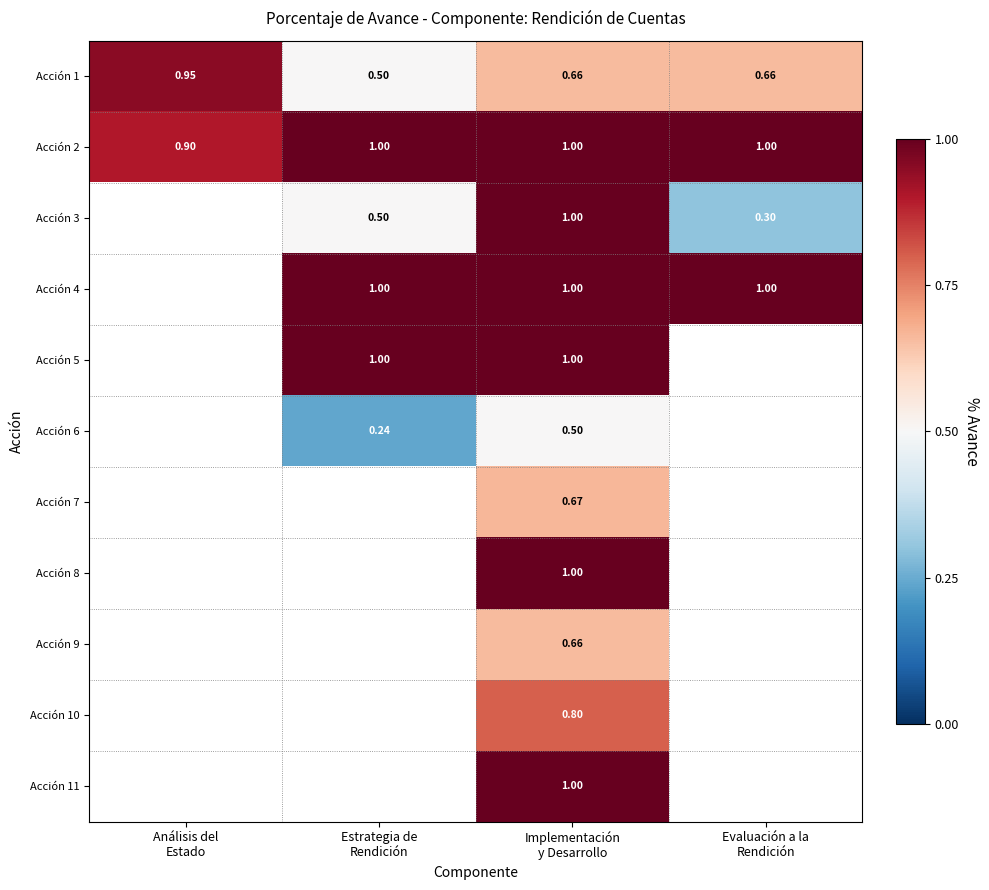

True or false: Acción 2 has a value of 1.0 at Estrategia de Rendición.

True